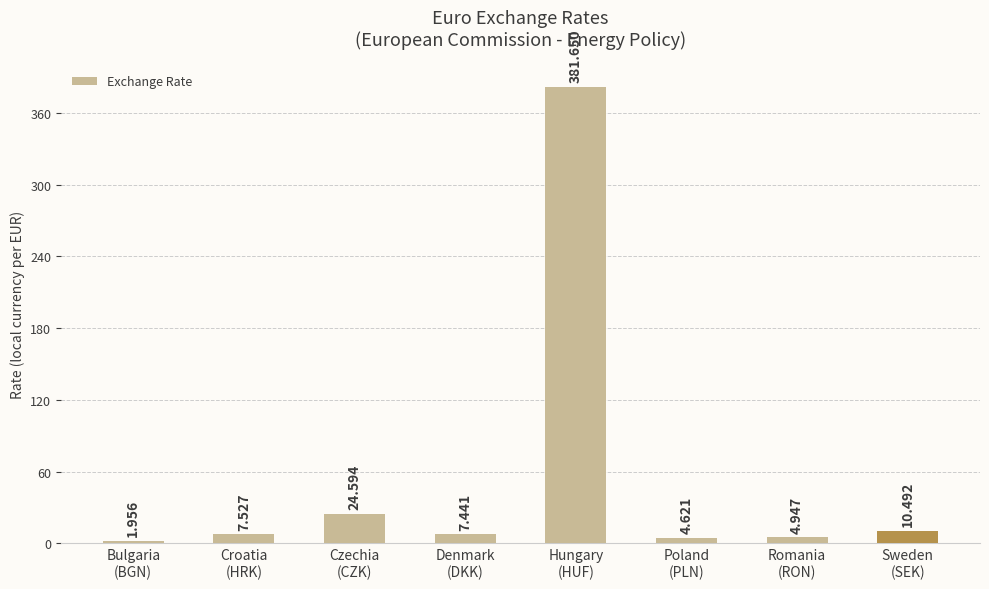

List the labels in order of value, largest first.

Hungary
(HUF), Czechia
(CZK), Sweden
(SEK), Croatia
(HRK), Denmark
(DKK), Romania
(RON), Poland
(PLN), Bulgaria
(BGN)